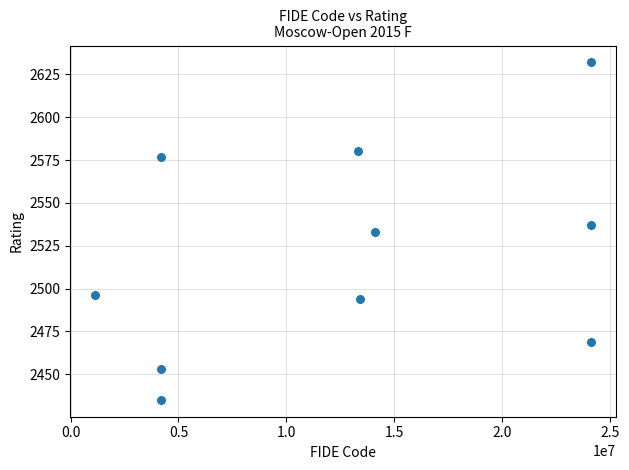

What is the range of X values (max minus min)?

22999170